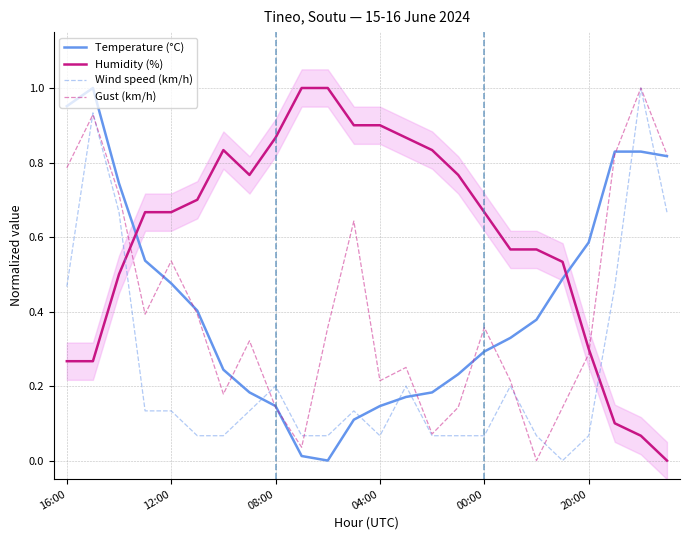

Which series ends up on top after the final intersection of Wind speed (km/h) and Humidity (%)?

Wind speed (km/h)